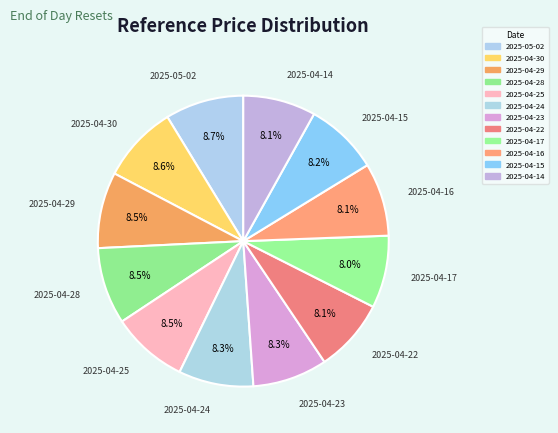

Is there a majority slice in this chart?

No